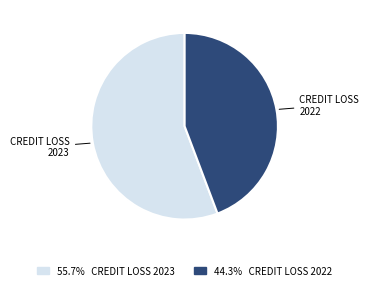

Is there a majority slice in this chart?

Yes